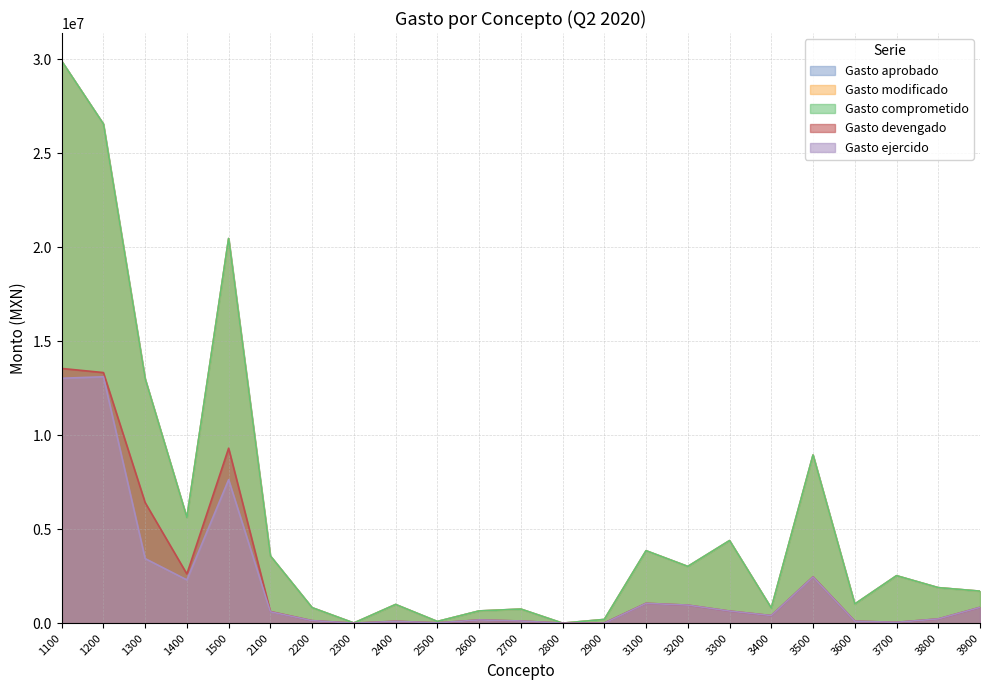

Does the chart have visible grid lines?

Yes